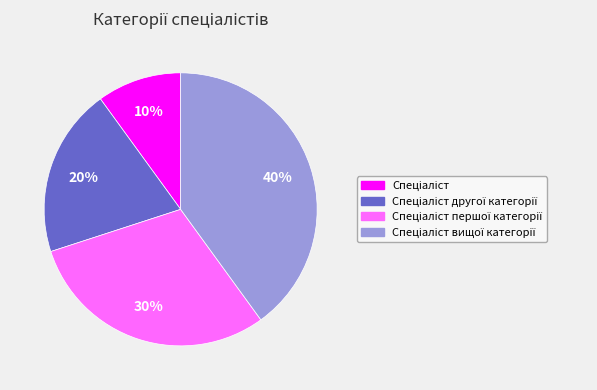

To the nearest percent, what is the average slice percentage?

25%